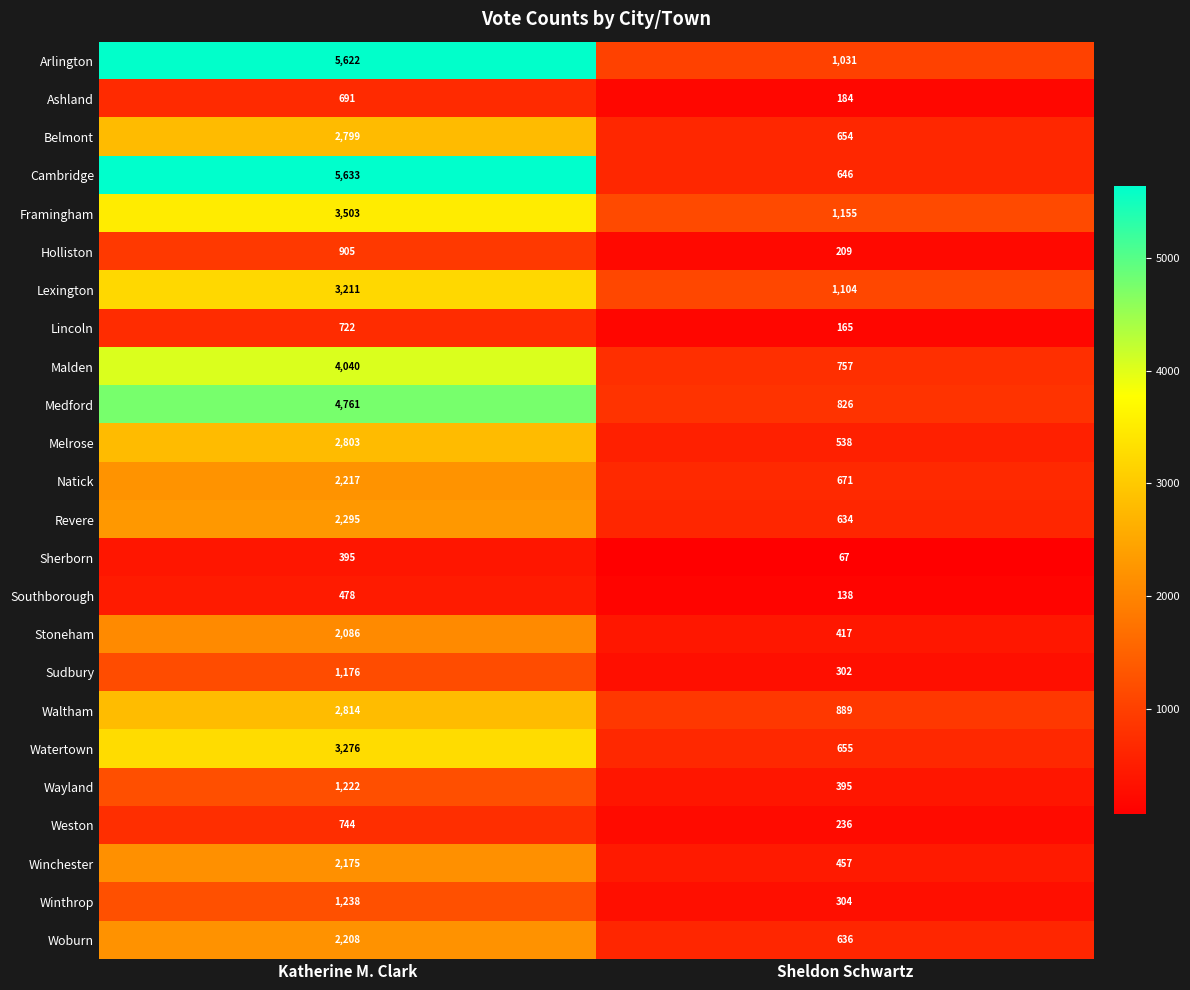

Which label corresponds to the largest value in the chart?

Katherine M. Clark